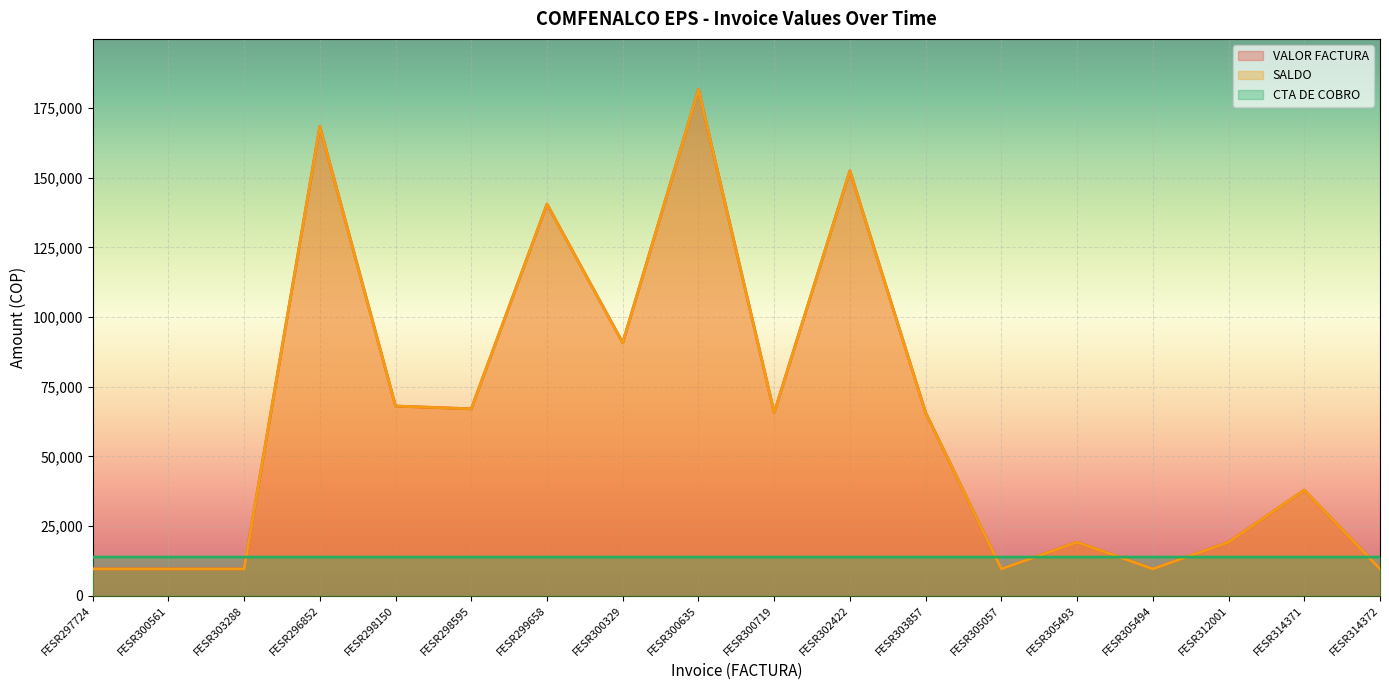

Which has a higher value, FESR314371 or FESR314372?

FESR314371